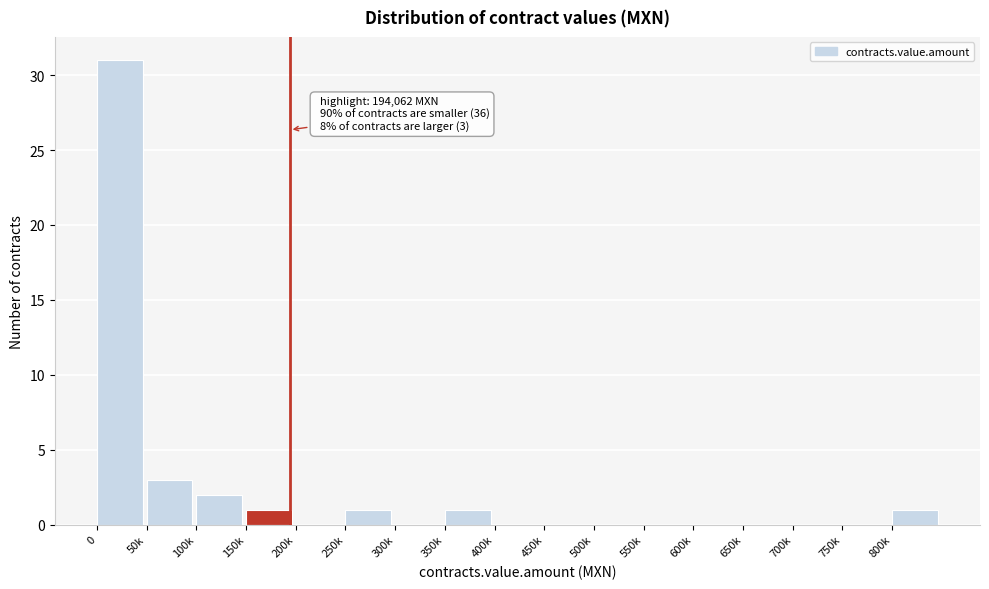

Reading left to right, extract all data points from this chart.

0=31	50k=3	100k=2	150k=1	200k=0	250k=1	300k=0	350k=1	400k=0	450k=0	500k=0	550k=0	600k=0	650k=0	700k=0	750k=0	800k=1